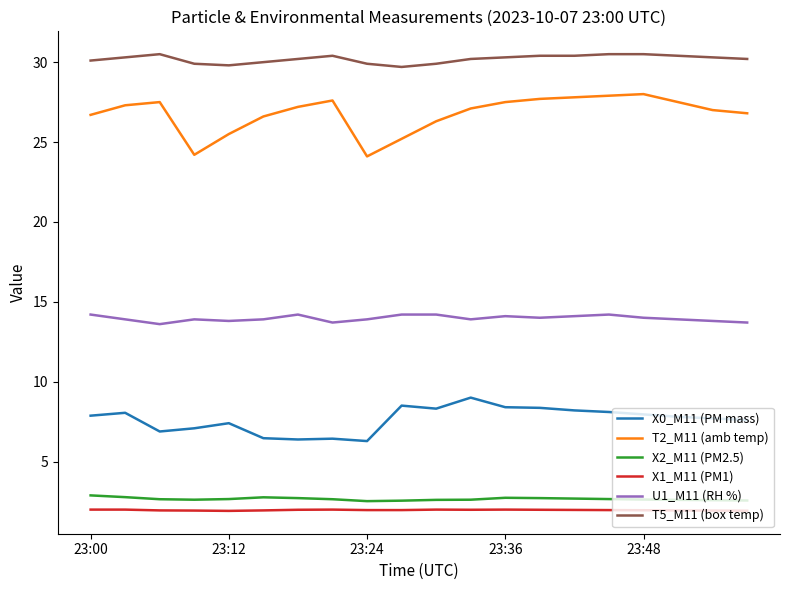

What is the highest value of the T5_M11 (box temp) series?

30.5